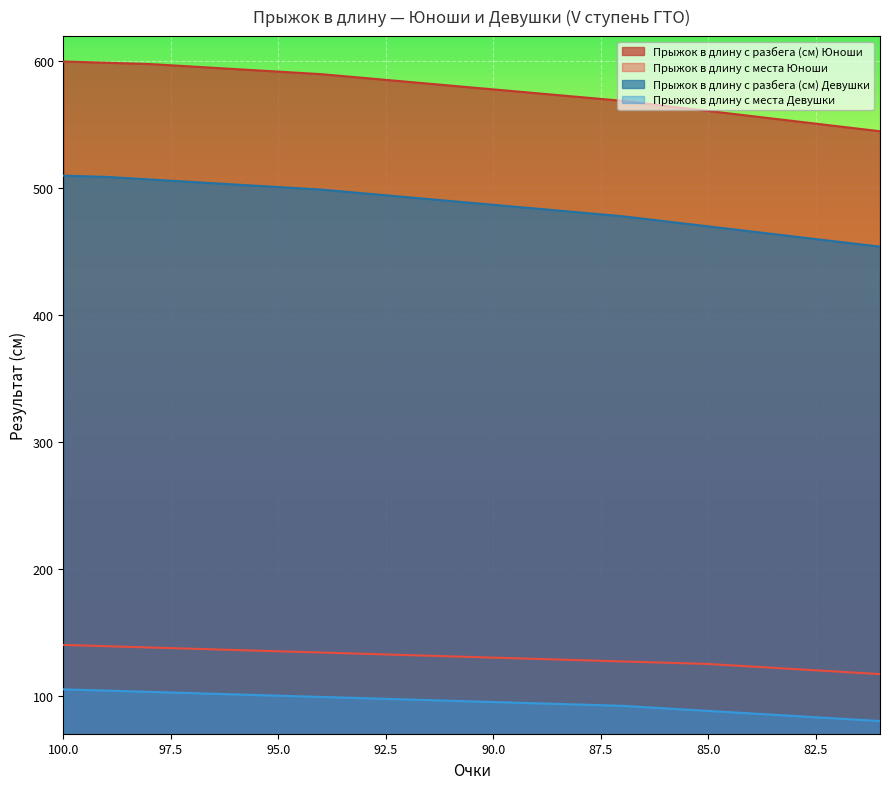

True or false: Прыжок в длину с места Девушки and Прыжок в длину с разбега (см) Девушки intersect in this chart.

False